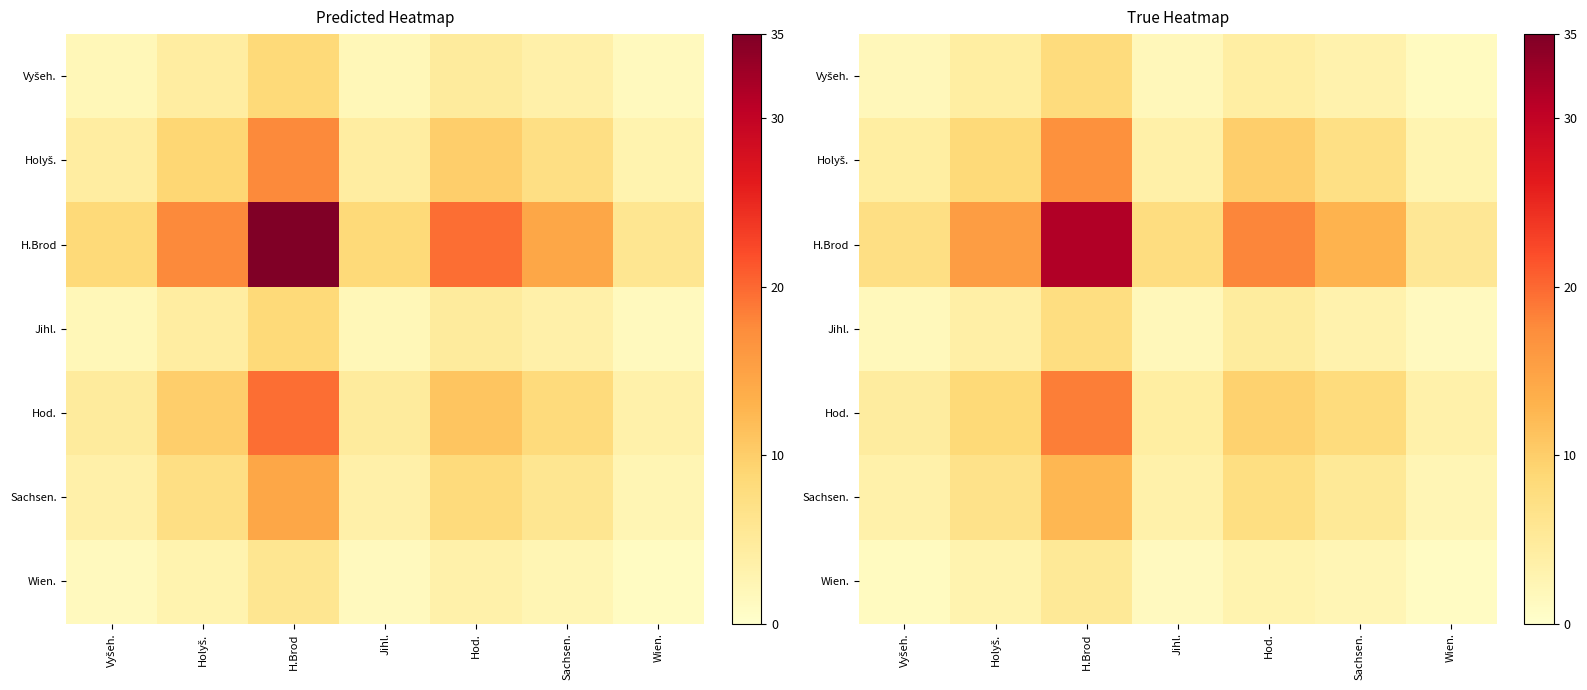

What is the sum of all Jihl. values?

23.8